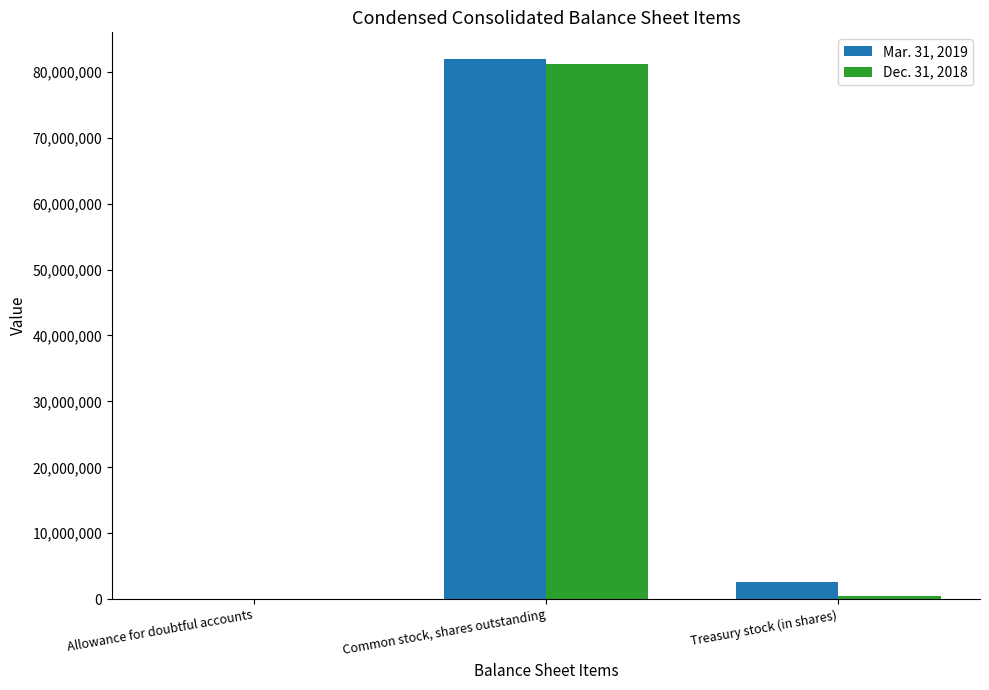

What is the total value across all series at Common stock, shares outstanding?

163081607